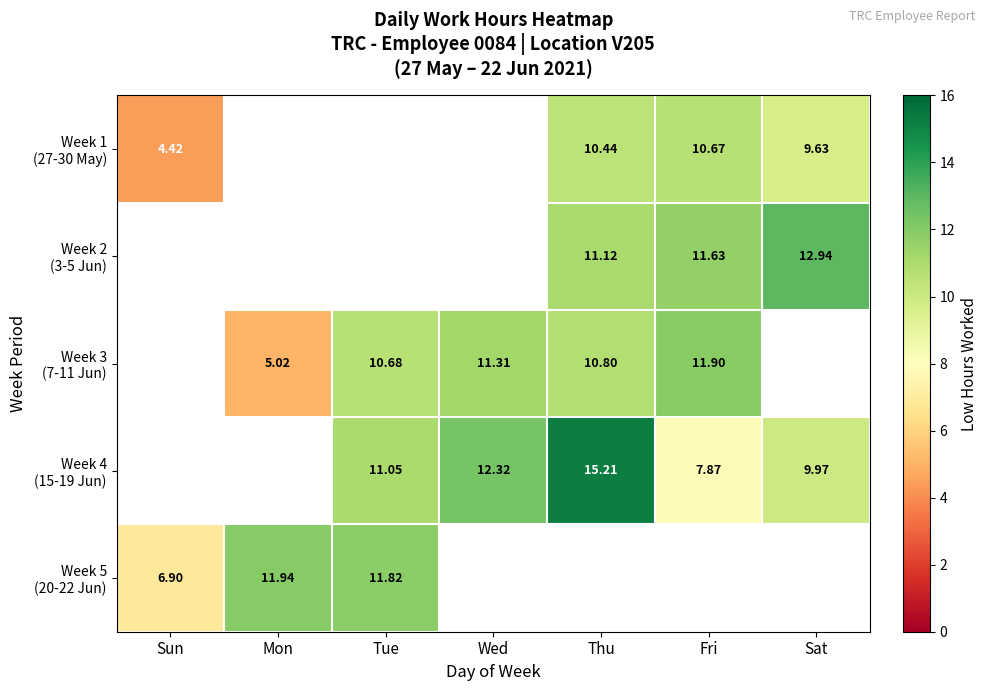

At which label is Week 5 (20-22 Jun) closest to 9?

Sun